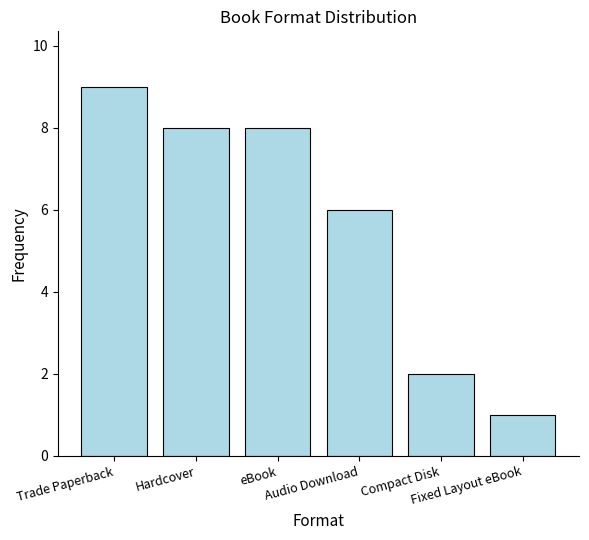

What is the value of the 6th bar from the left?

1